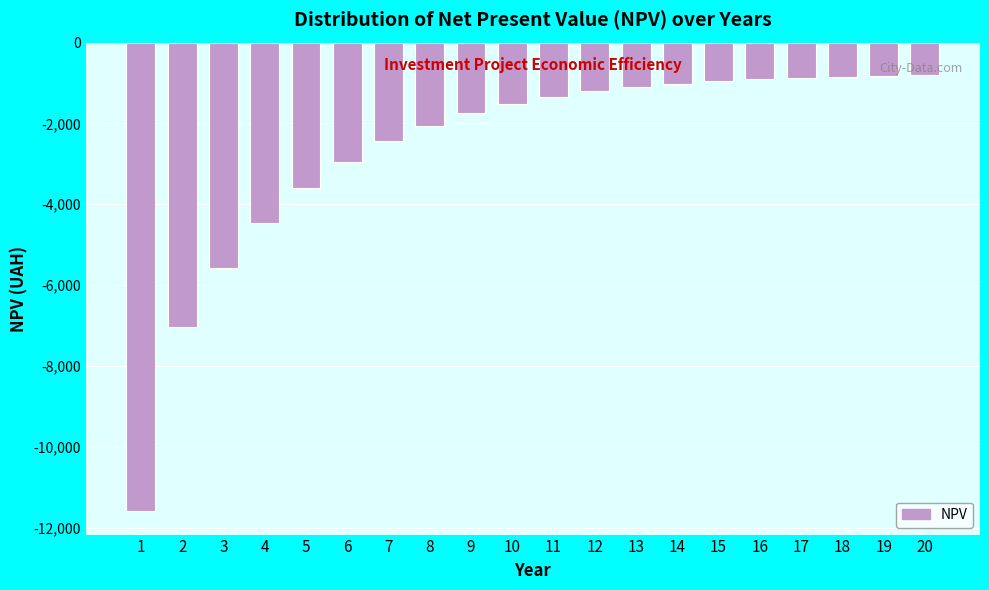

What is the smallest value displayed?

-11594.9